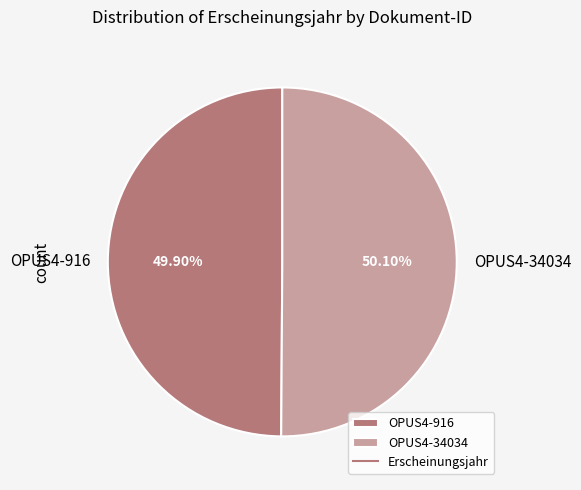

Do OPUS4-34034 and OPUS4-916 together represent more than half of the pie?

Yes